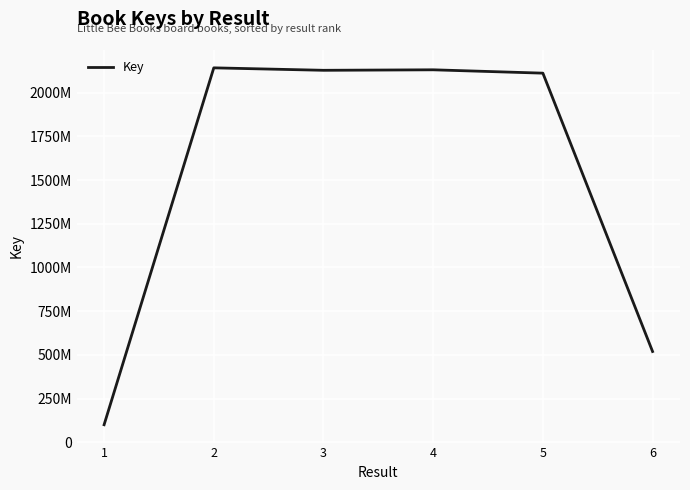

Does the chart have visible grid lines?

Yes